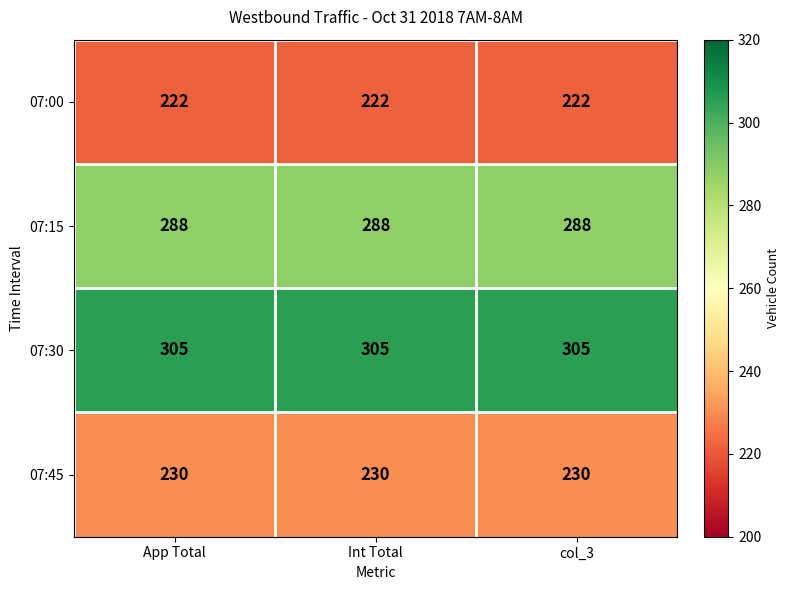

Is it true that 07:00 equals 222 at App Total?

True